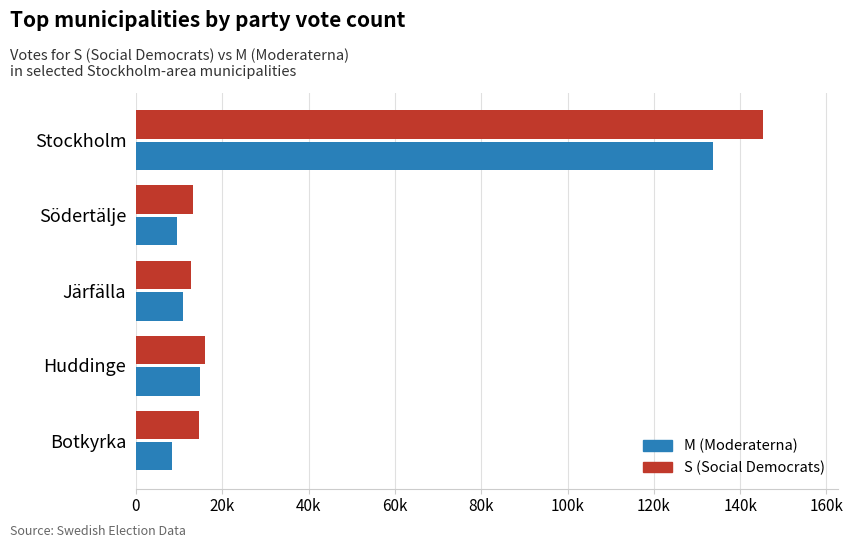

What is the average value of the M (Moderaterna) series?

35485